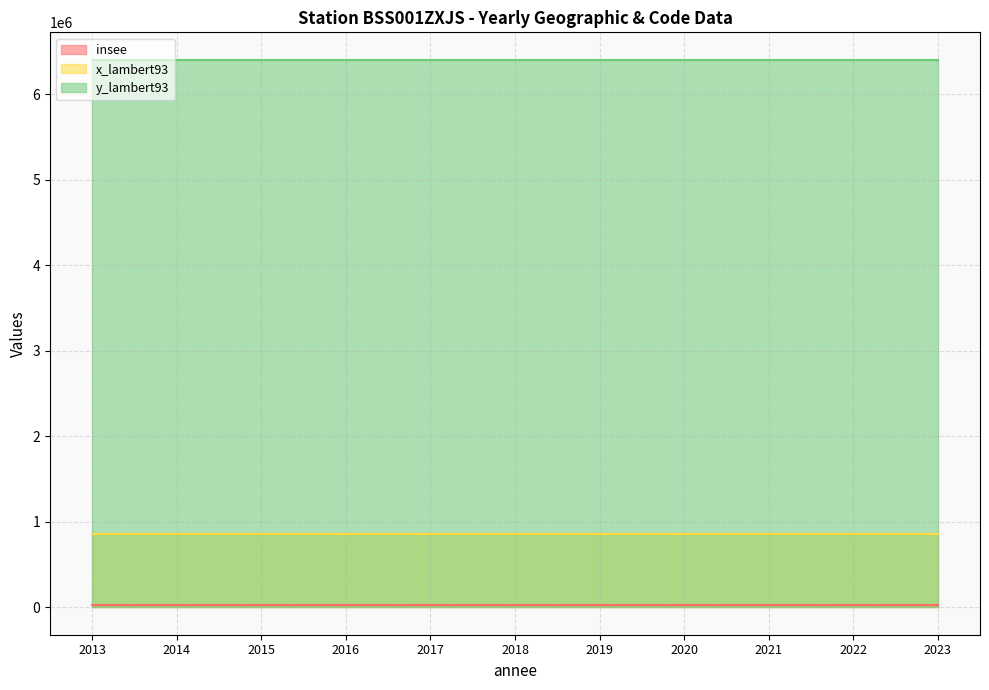

Is the value of y_lambert93 at 2016 greater than the value of insee at 2019?

Yes